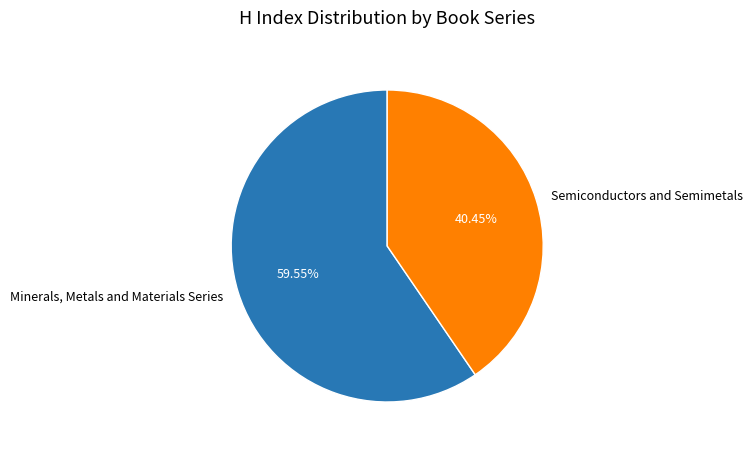

What is the ratio of the value at Minerals, Metals and Materials Series to the value at Semiconductors and Semimetals?

1.5